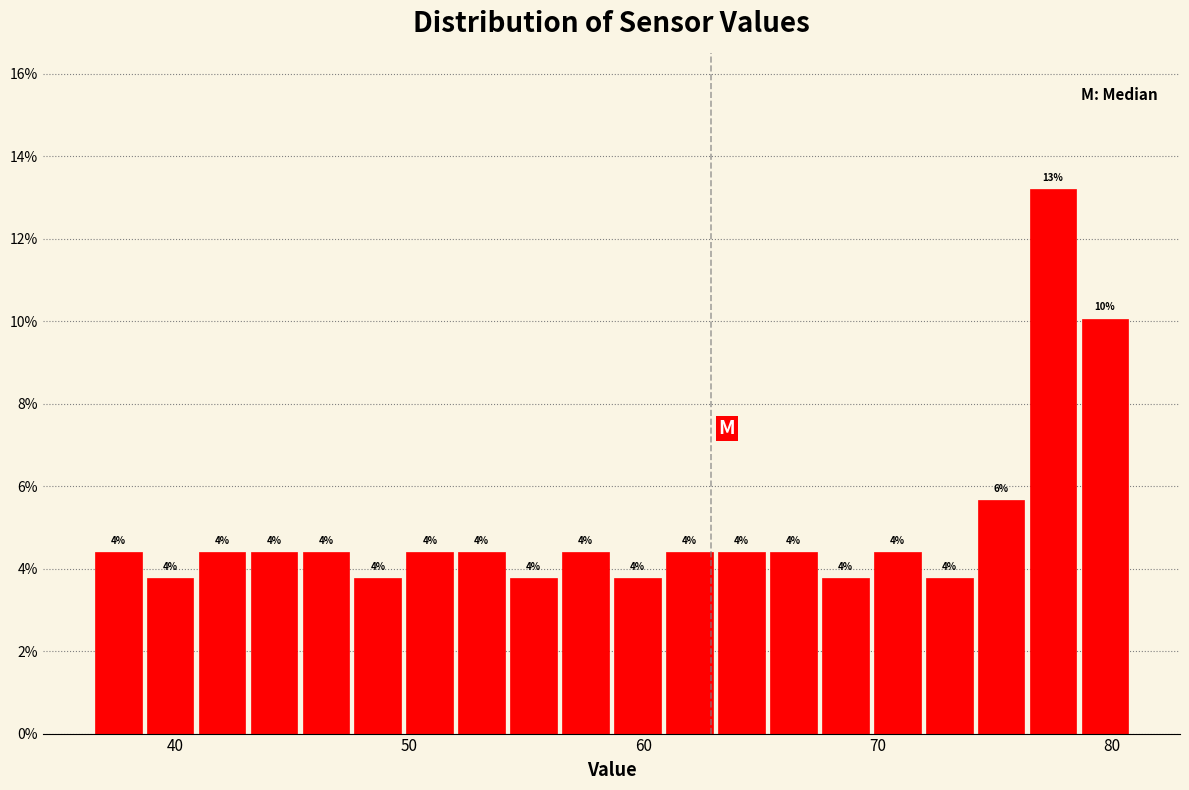

Around what value on the x-axis is the tallest bar? Give the approximate position of its centre, as read against the axis.

77